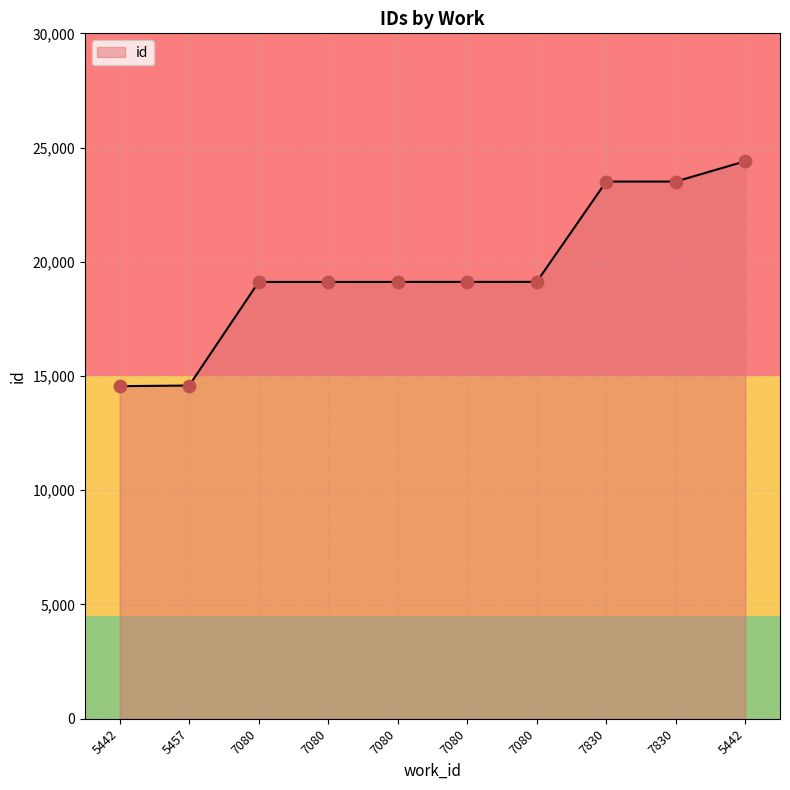

Is this an area chart (filled region under the line)?

Yes